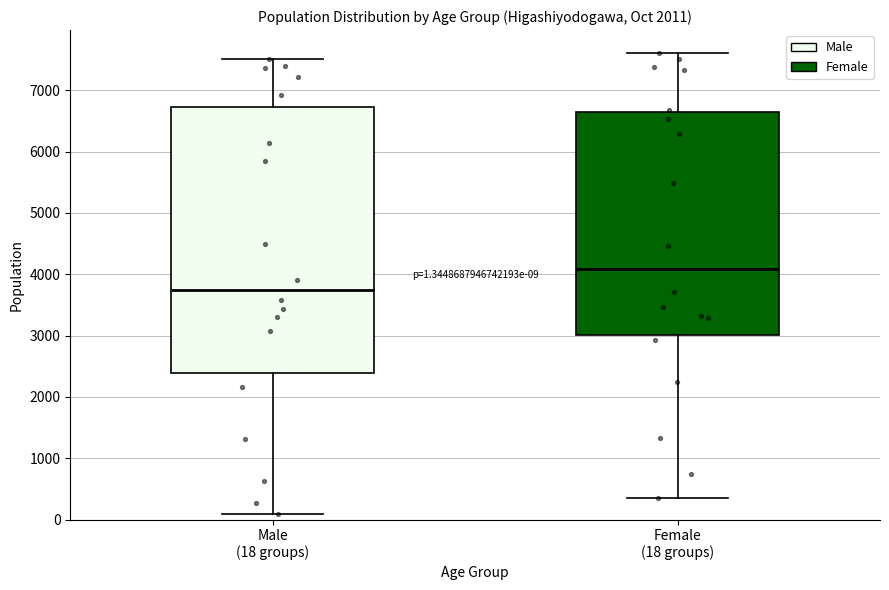

Which box's median line is the lowest?

Male (18 groups)